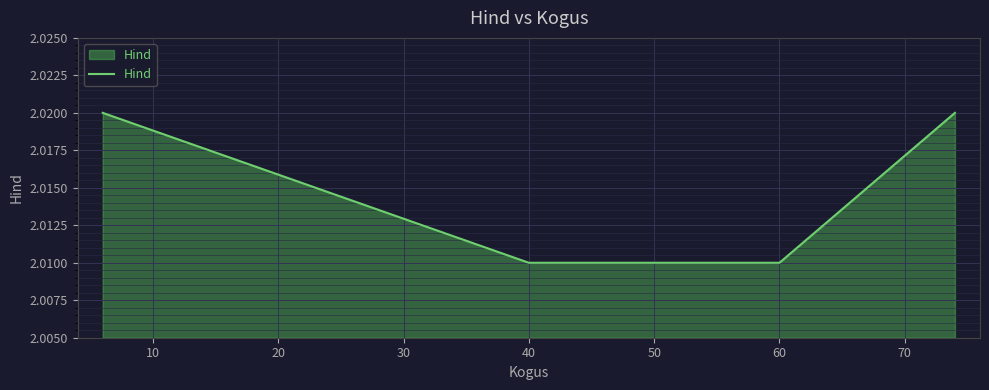

What is the sum of all values?

8.1